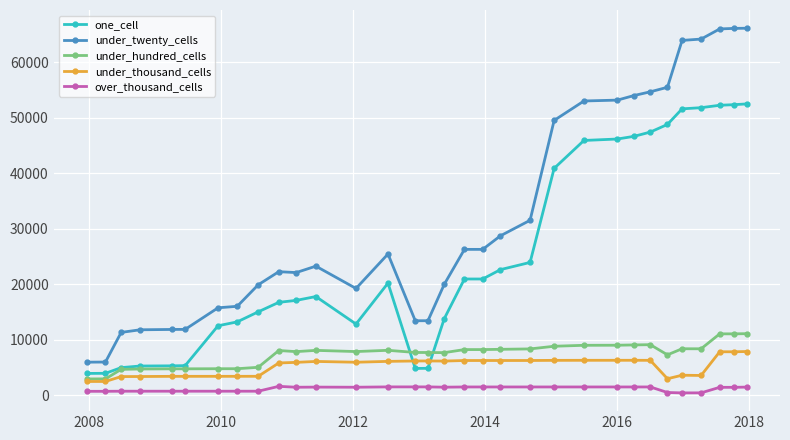

List the series in order of their peak value, highest first.

under_twenty_cells, one_cell, under_hundred_cells, under_thousand_cells, over_thousand_cells